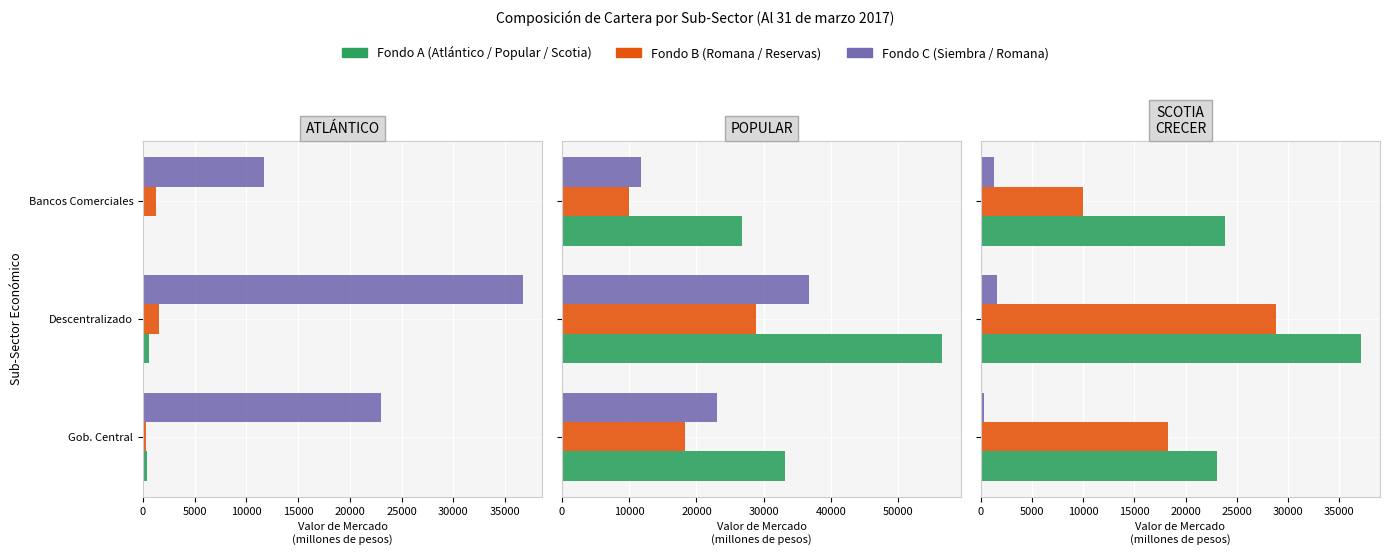

What is the highest value of the SCOTIA series?

37135.7